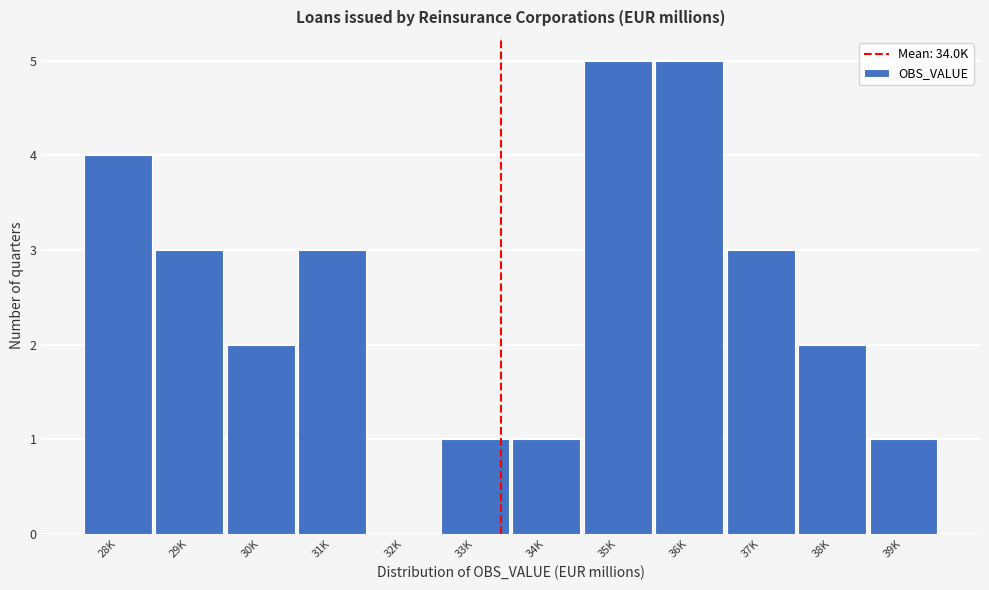

Reading left to right, extract all data points from this chart.

28K=4	29K=3	30K=2	31K=3	32K=0	33K=1	34K=1	35K=5	36K=5	37K=3	38K=2	39K=1